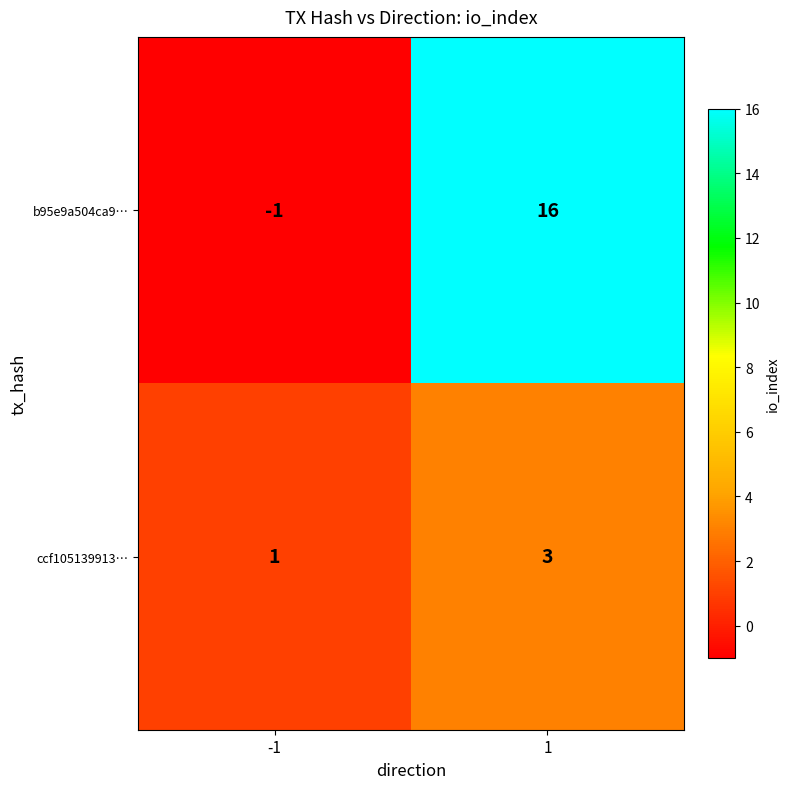

What is the difference between the highest and lowest values at -1?

2